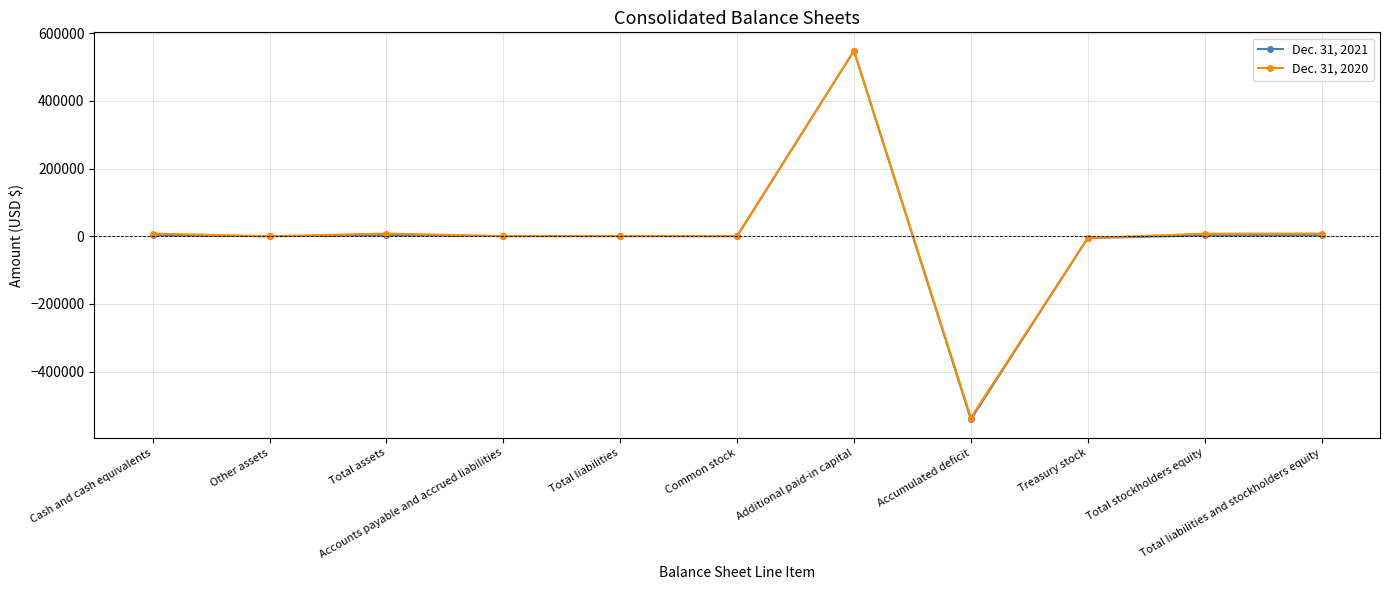

What is the difference between the Dec. 31, 2021 values at Common stock and Cash and cash equivalents?

2539